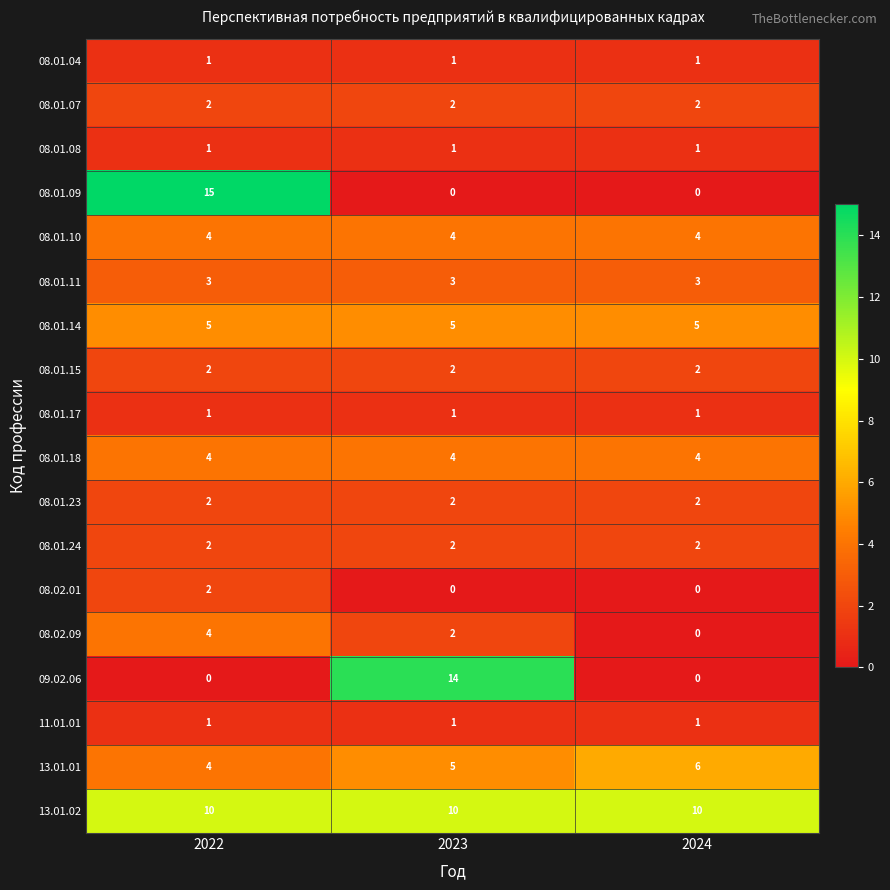

The 08.01.18 series shows 6 at 2022. True or false?

False